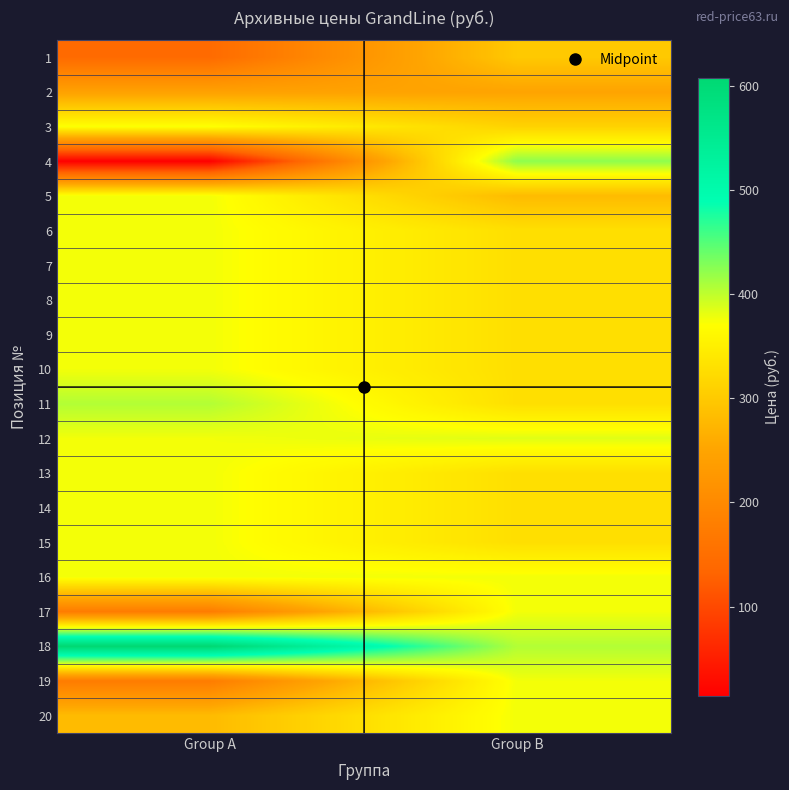

Which has a higher value, Group B or Group A?

Group B